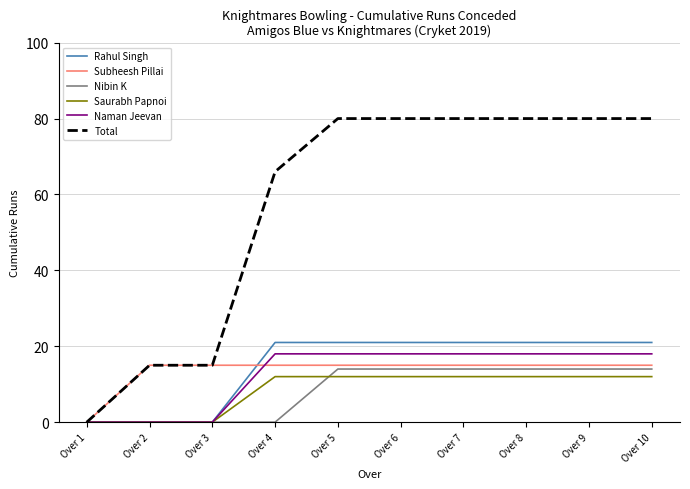

The Nibin K series shows 7 at Over 1. True or false?

False